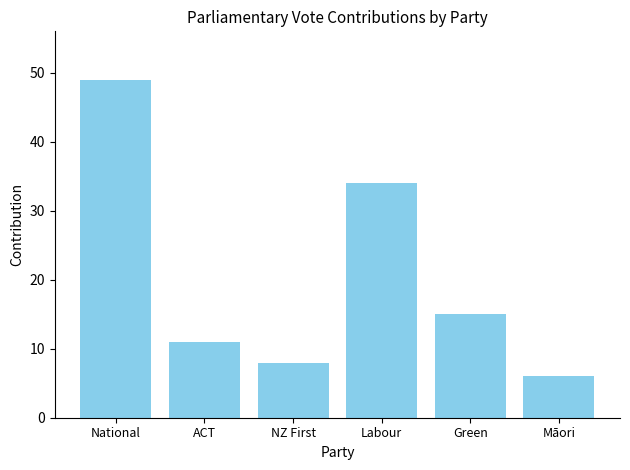

What is the sum of the values at Green and Labour?

49